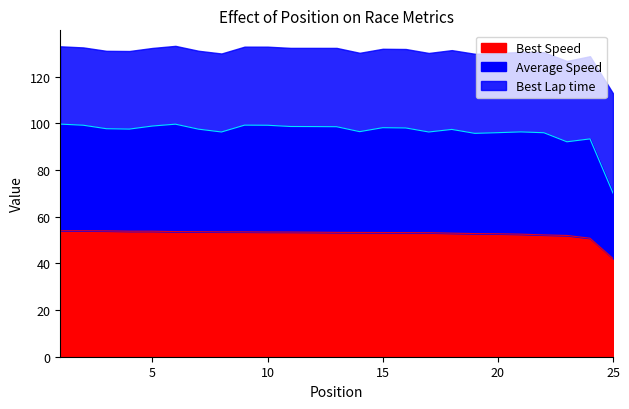

The Best Lap time series shows 53.5 at 8. True or false?

True